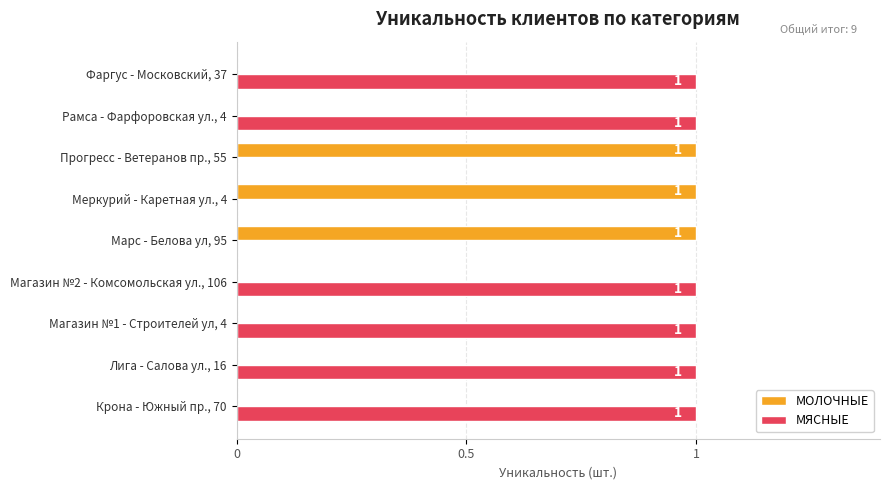

The value of МЯСНЫЕ at Марс - Белова ул, 95 is 0. True or false?

True